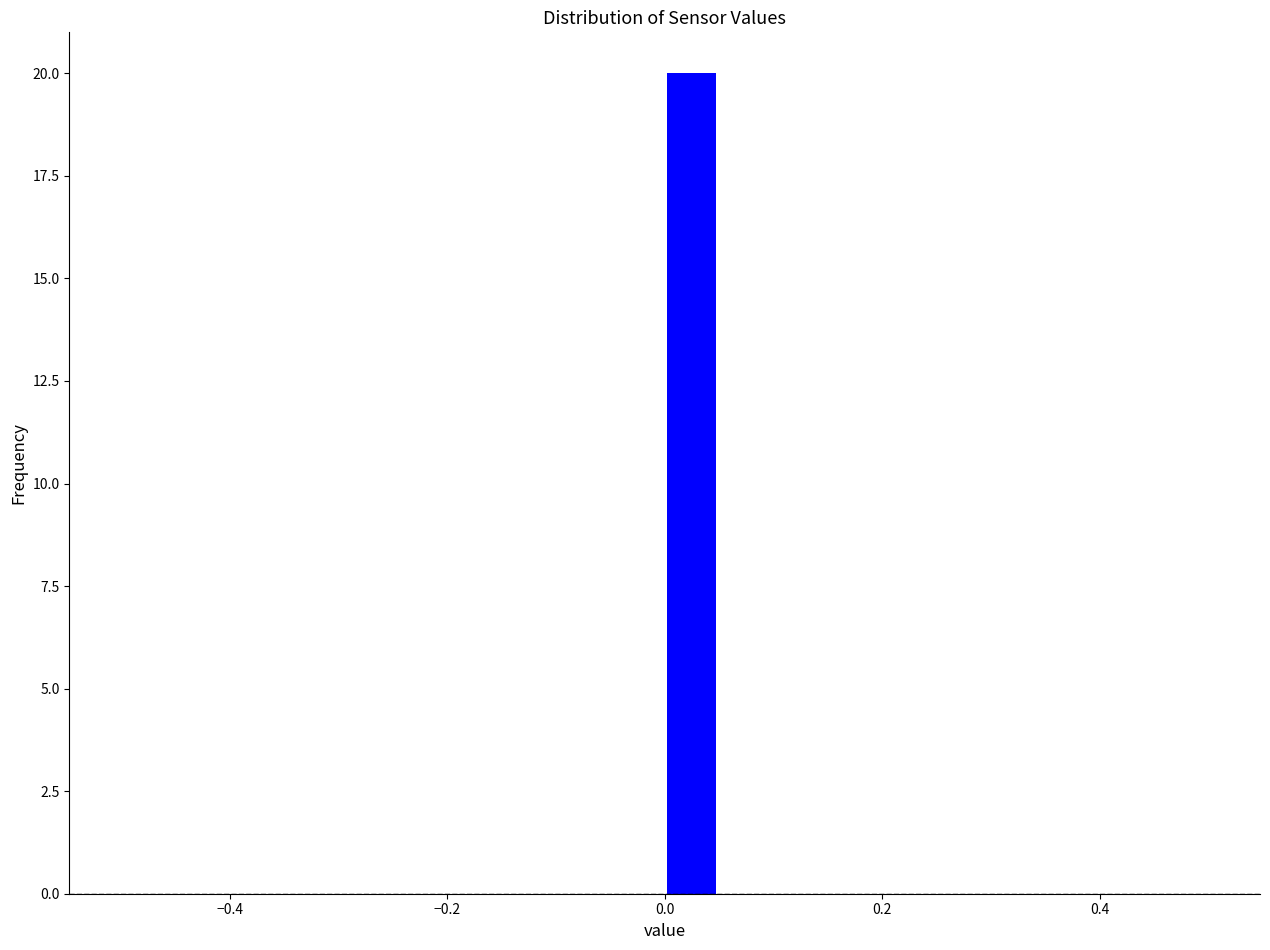

Read against the x-axis, roughly where is the centre of the tallest bar?

0.02